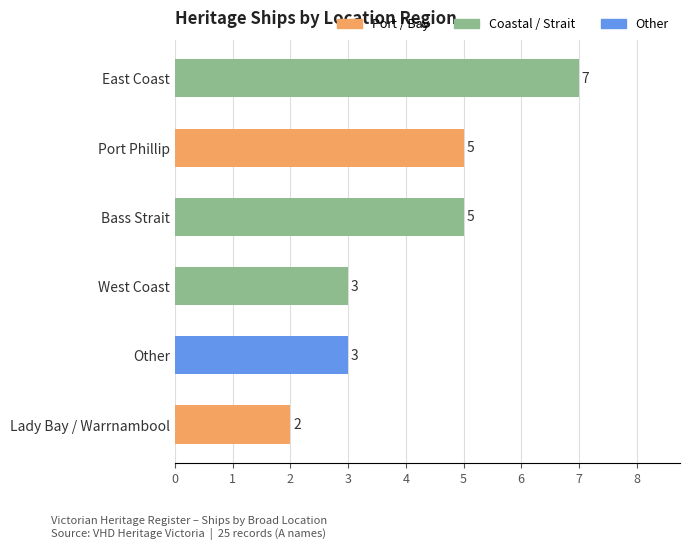

Reading bottom to top, list all the values displayed in this chart.

Lady Bay / Warrnambool=2	Other=3	West Coast=3	Bass Strait=5	Port Phillip=5	East Coast=7